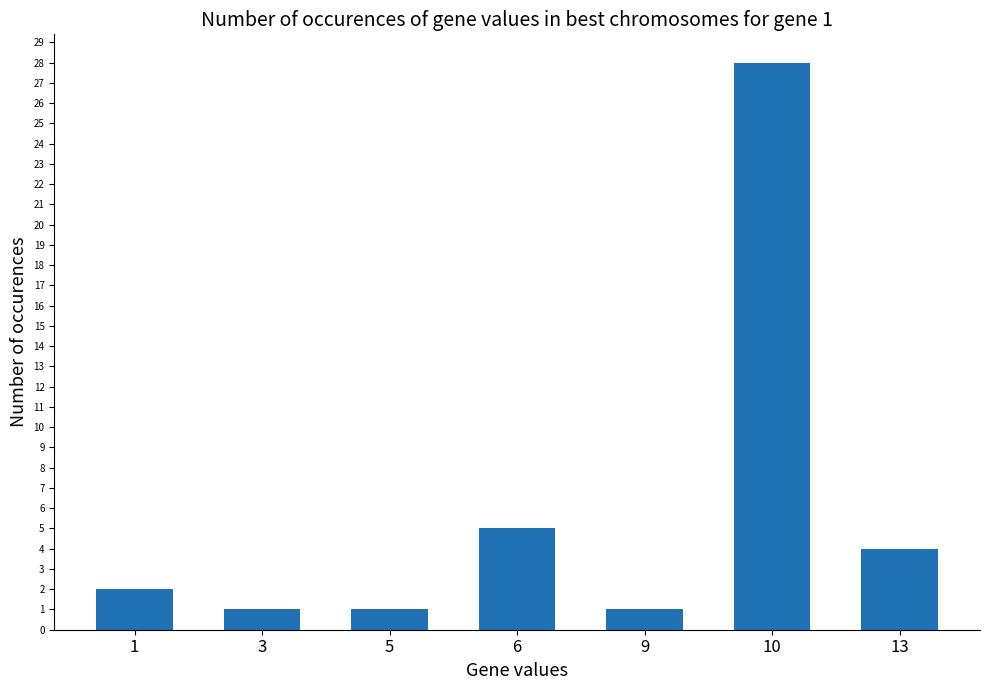

The chart shows a value of 1 at 1. True or false?

False